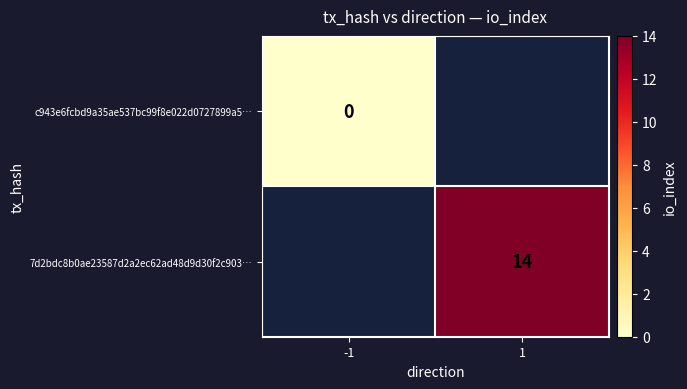

True or false: 7d2bdc8b0ae23587d2a2ec62ad48d9d30f2c903… has a value of 14 at 1.

True